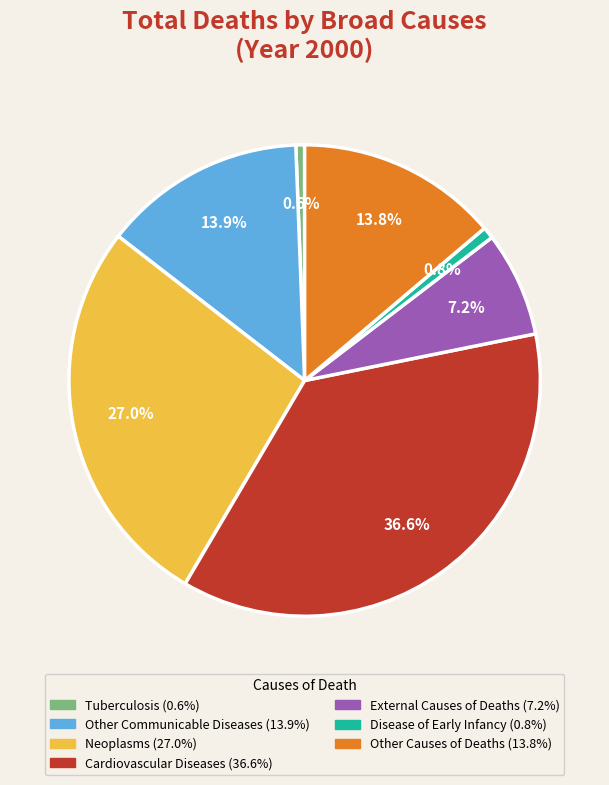

Is the sum of Neoplasms and Other Causes of Deaths greater than half?

No